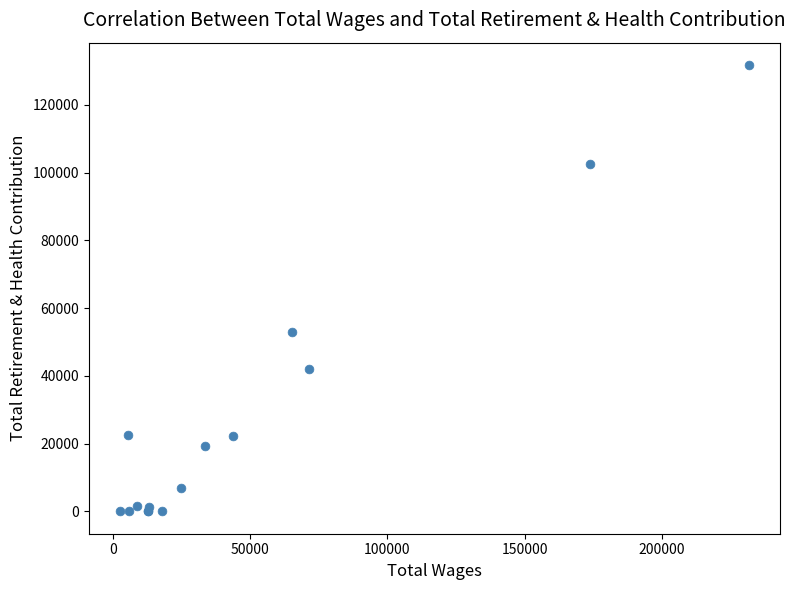

What Y value in the scatter plot is closest to 65905?

52889